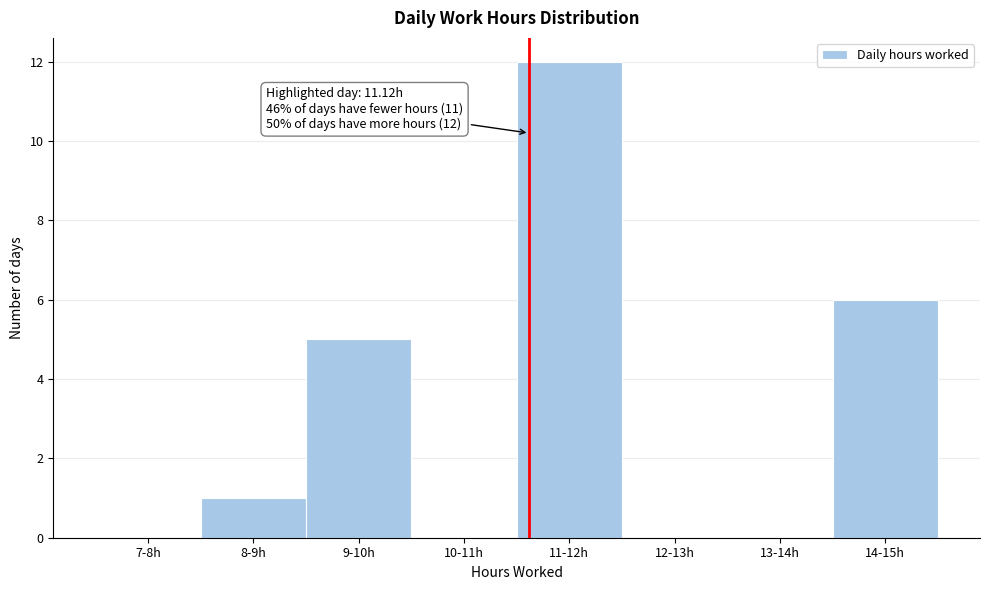

Reading left to right, list all the values displayed in this chart.

7-8h=0	8-9h=1	9-10h=5	10-11h=0	11-12h=12	12-13h=0	13-14h=0	14-15h=6